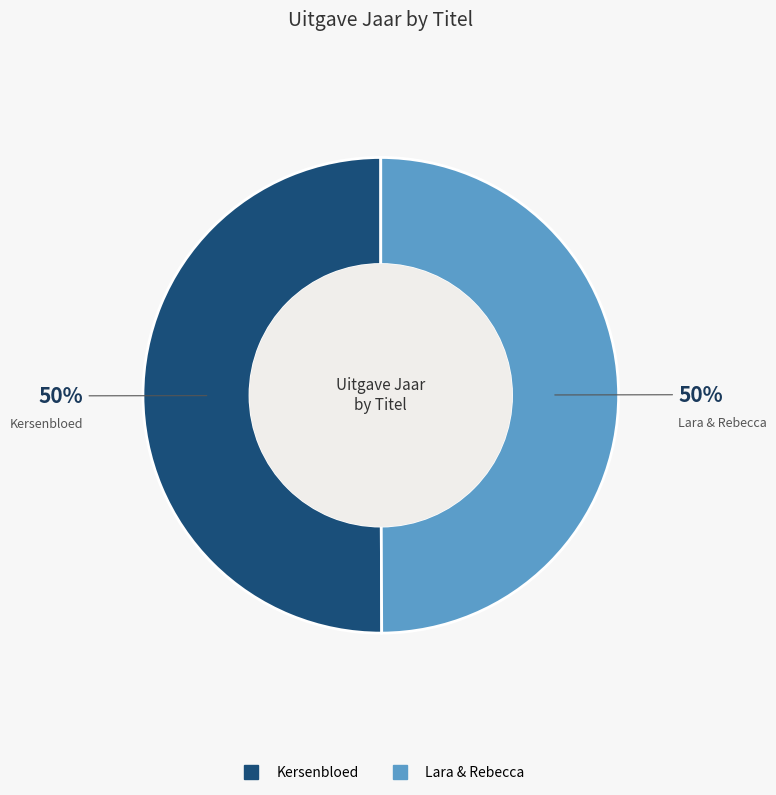

What percentage is the Kersenbloed slice, to the nearest percent?

50%